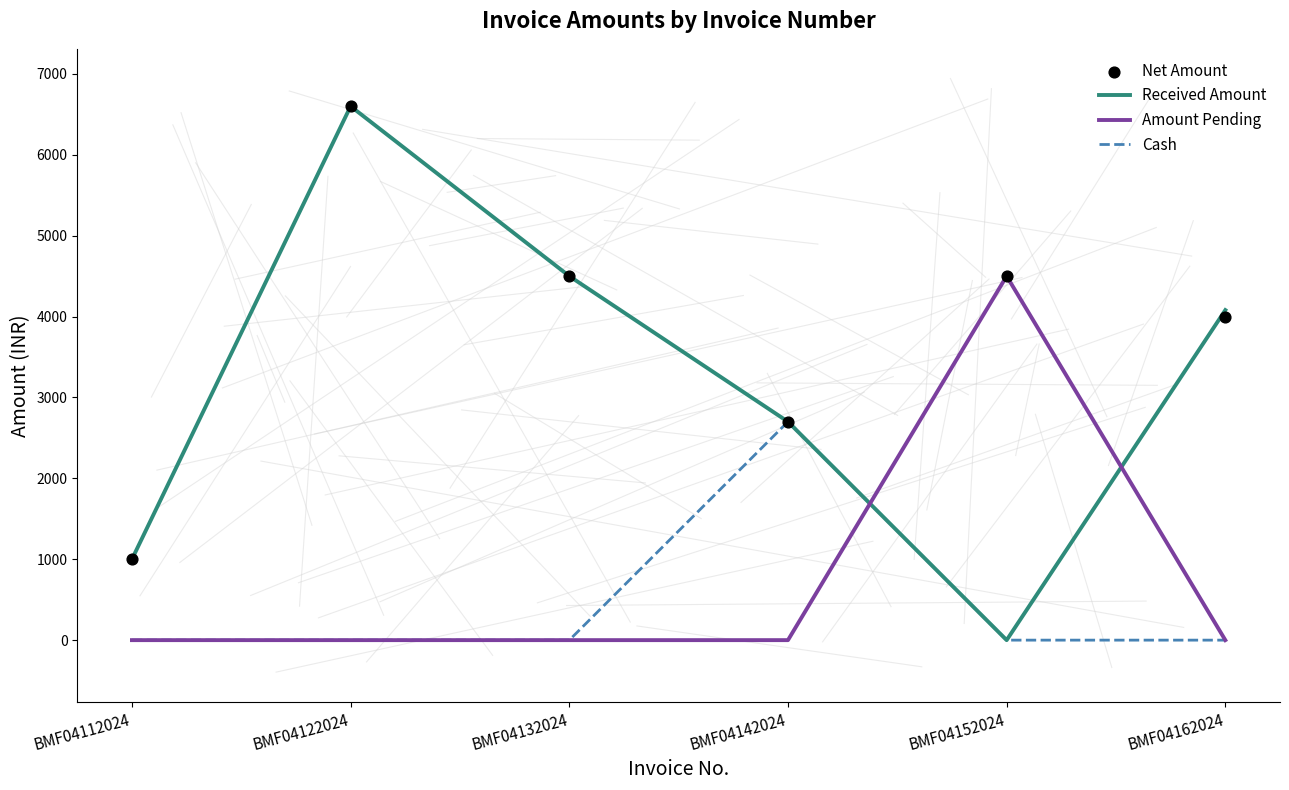

Which series has the largest total across all categories?

Net Amount